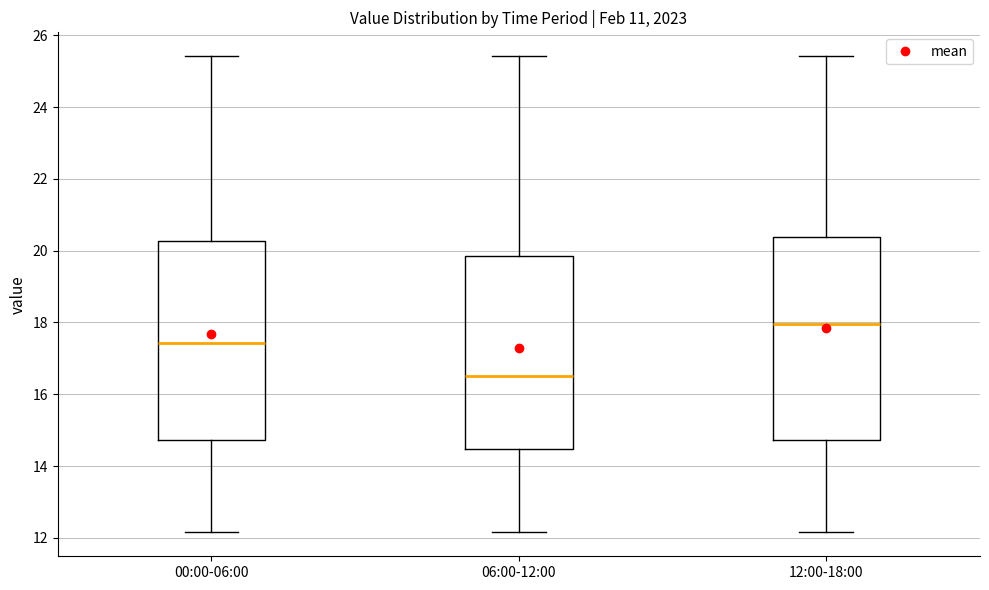

Reading left to right, transcribe this box plot: for each box, give where its median line is, the range the box spans, and where its two whiskers end, as read against the y-axis. The values are not printed on the chart, so give them approximately, as read against the axis.

00:00-06:00: median 17.4, box 14.8 to 20.2, whiskers 12.2 to 25.4
06:00-12:00: median 16.6, box 14.4 to 19.8, whiskers 12.2 to 25.4
12:00-18:00: median 18.0, box 14.8 to 20.4, whiskers 12.2 to 25.4